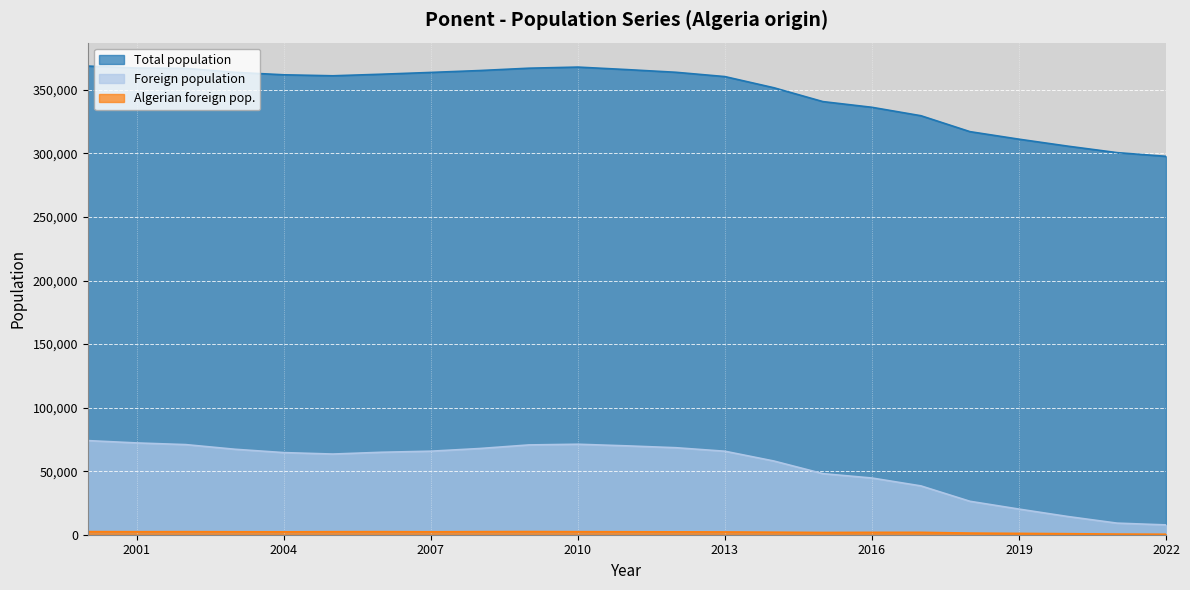

What is the maximum value for Foreign population?

74065